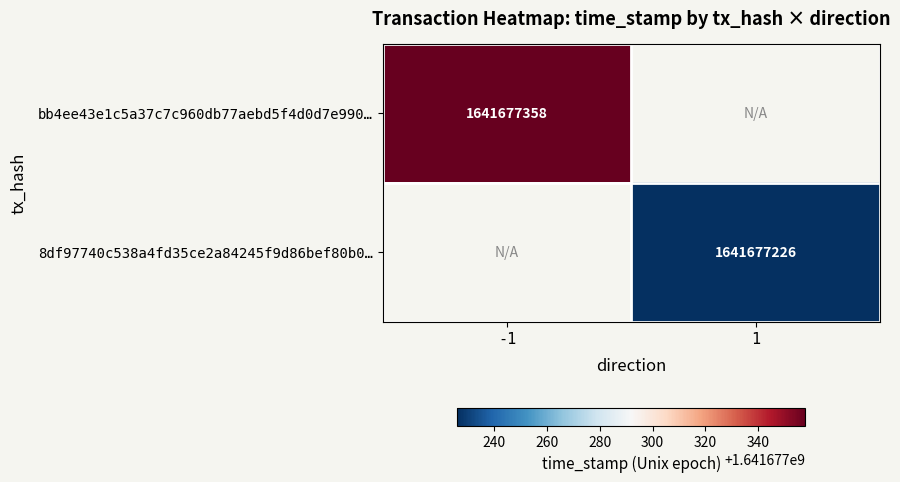

Is the value of 8df97740c538a4fd35ce2a84245f9d86bef80b0… at 1 greater than the value of bb4ee43e1c5a37c7c960db77aebd5f4d0d7e990… at -1?

No